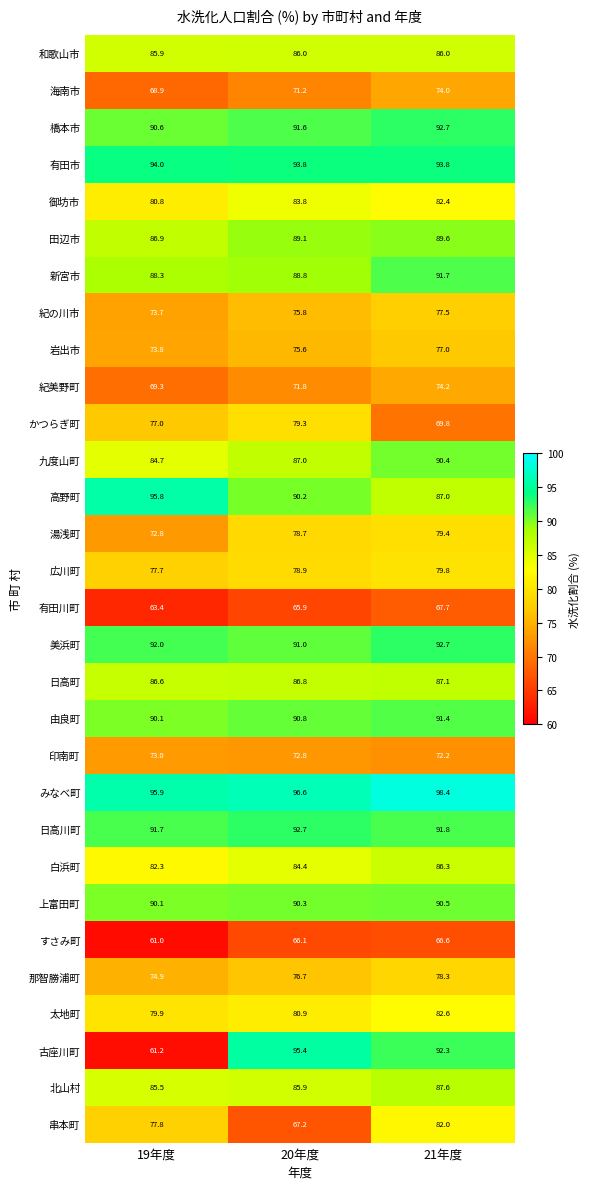

What is the difference between the 御坊市 values at 19年度 and 20年度?

3.0